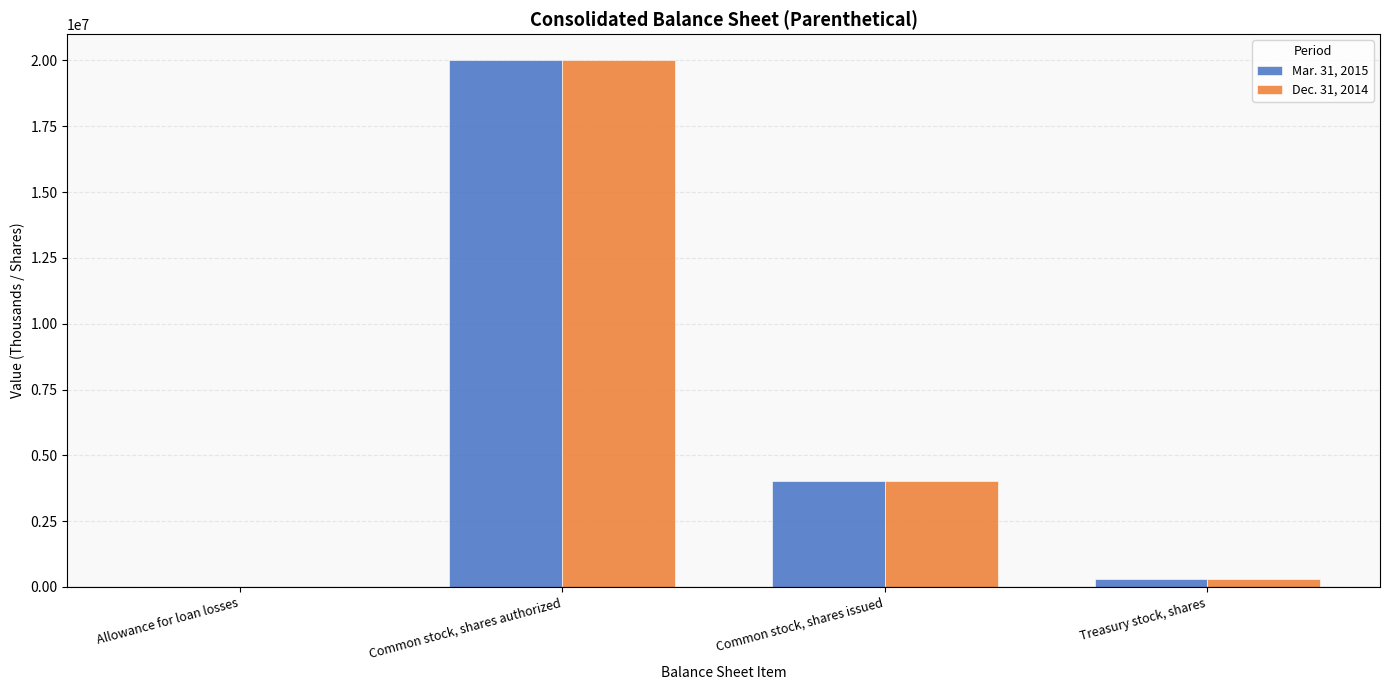

Is the value of Mar. 31, 2015 at Common stock, shares authorized greater than the value of Dec. 31, 2014 at Allowance for loan losses?

Yes